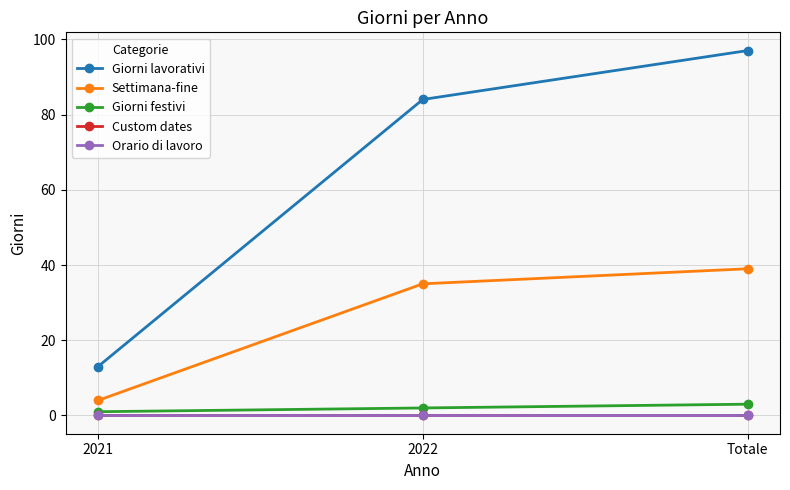

True or false: Giorni festivi has a value of 2 at 2021.

False